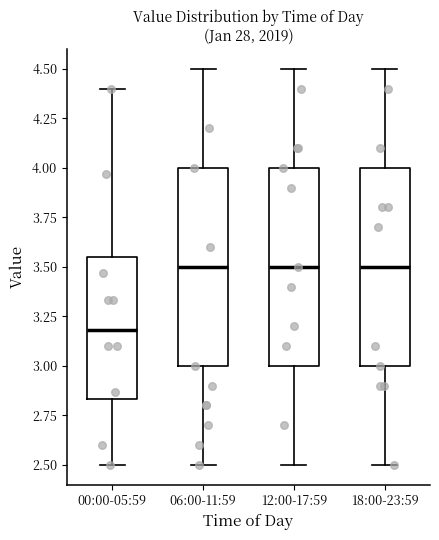

Where does the upper whisker of the box for 00:00-05:59 end on the y-axis? The values are not printed on the chart, so give them approximately, as read against the axis.

4.40